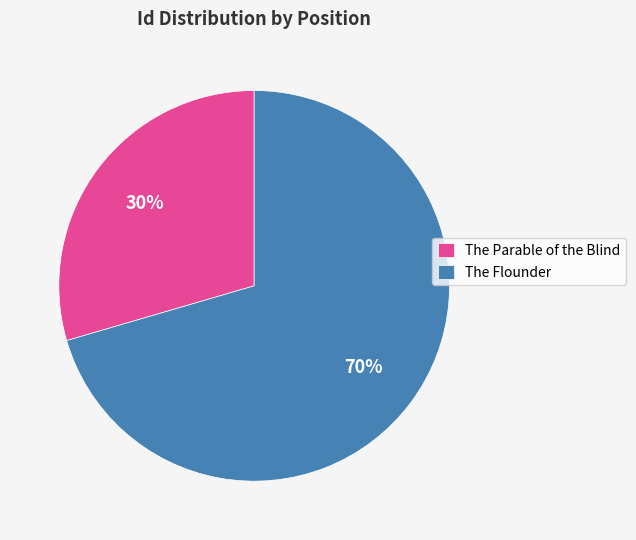

What percentage is the The Flounder slice, to the nearest percent?

70%